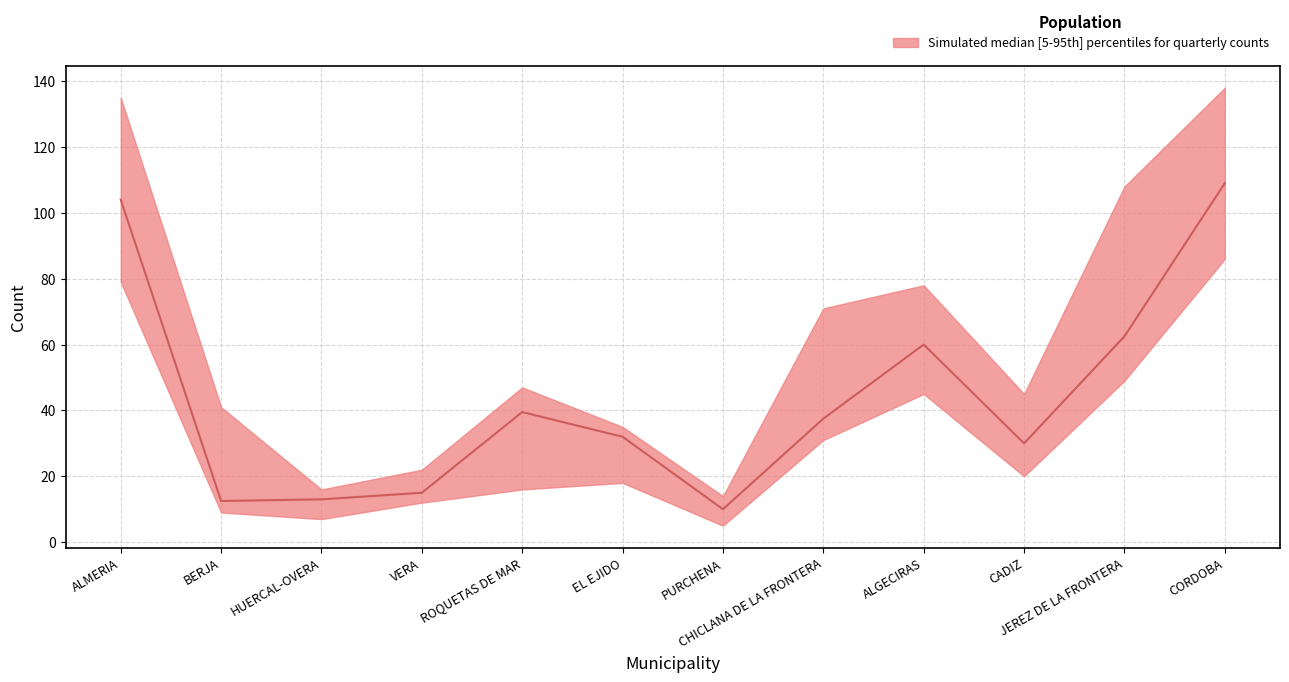

True or false: 20-T1 has a value of 31 at CHICLANA DE LA FRONTERA.

True